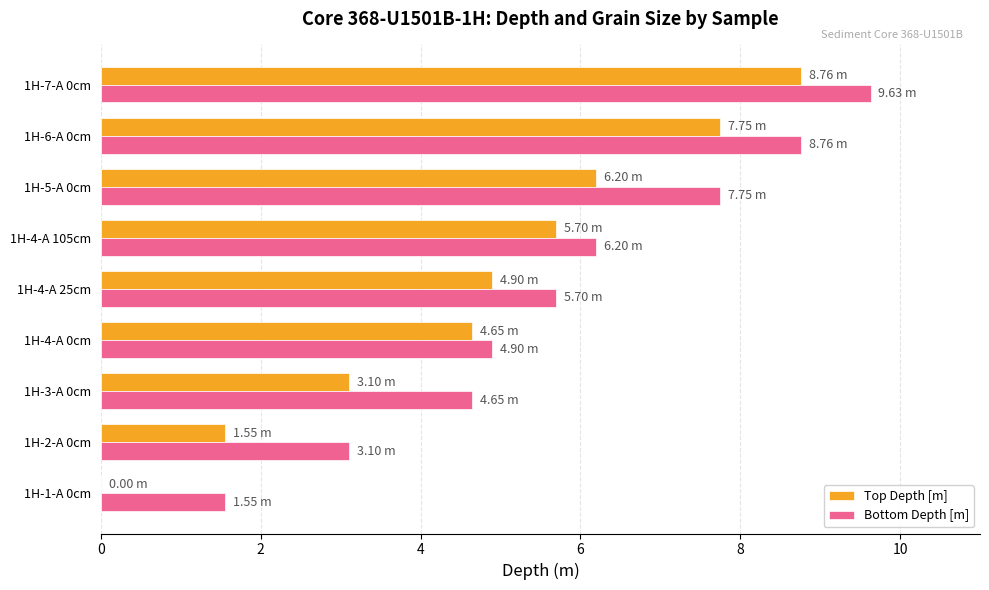

What is the sum of the Bottom Depth [m] values at 1H-5-A 0cm and 1H-4-A 0cm?

12.7